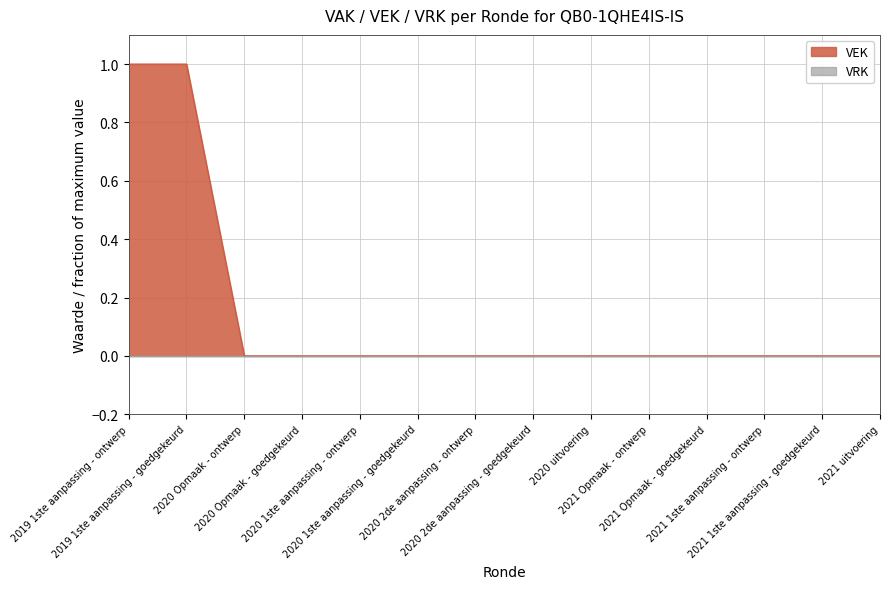

Reading left to right, what are all the values shown in this chart?

2019 1ste aanpassing - ontwerp=1	2019 1ste aanpassing - goedgekeurd=1	2020 Opmaak - ontwerp=0	2020 Opmaak - goedgekeurd=0	2020 1ste aanpassing - ontwerp=0	2020 1ste aanpassing - goedgekeurd=0	2020 2de aanpassing - ontwerp=0	2020 2de aanpassing - goedgekeurd=0	2020 uitvoering=0	2021 Opmaak - ontwerp=0	2021 Opmaak - goedgekeurd=0	2021 1ste aanpassing - ontwerp=0	2021 1ste aanpassing - goedgekeurd=0	2021 uitvoering=0